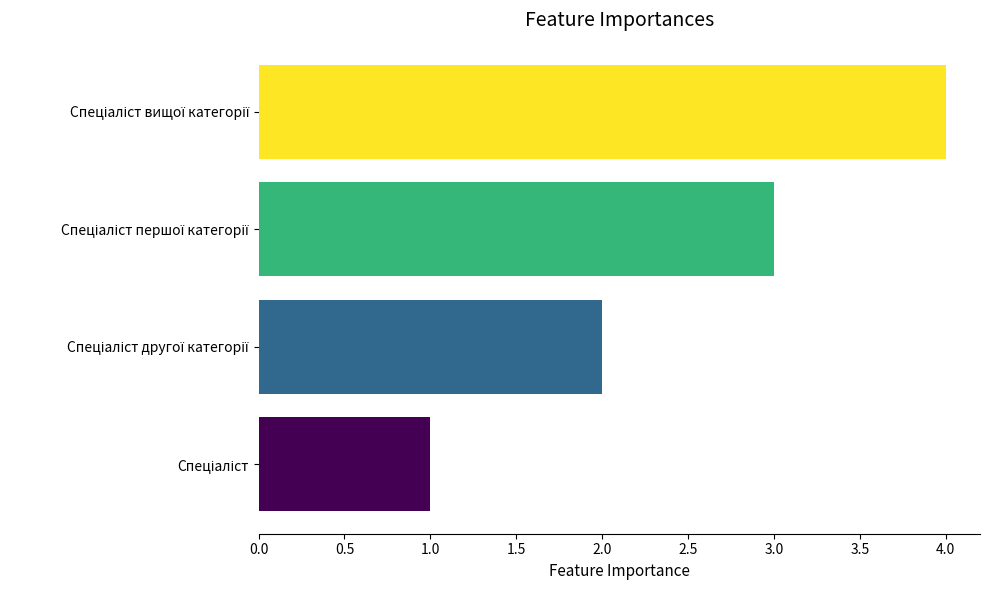

How many bars are there in total?

4